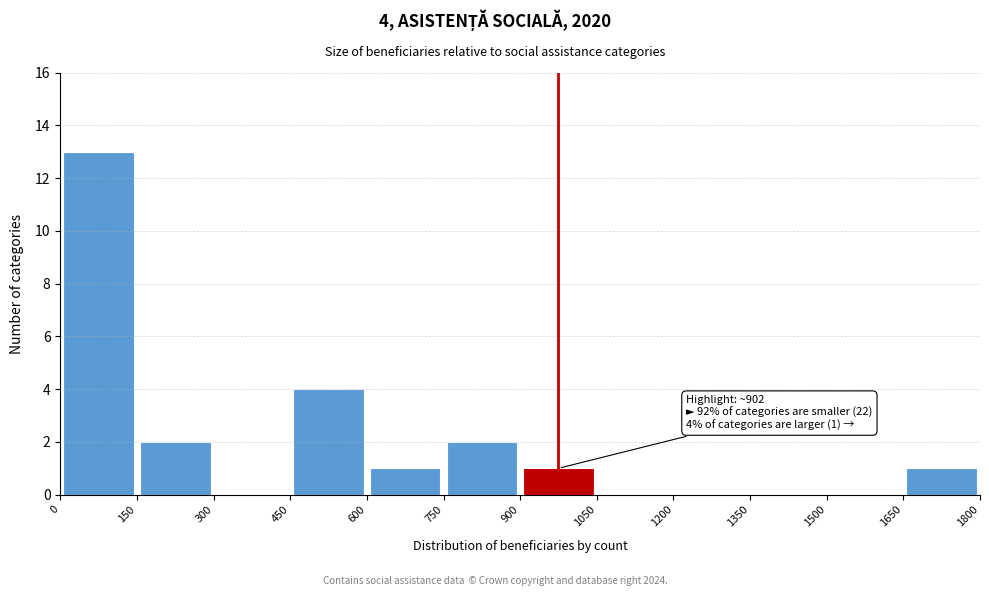

Over which range of the x-axis is the bar tallest?

0 to 150